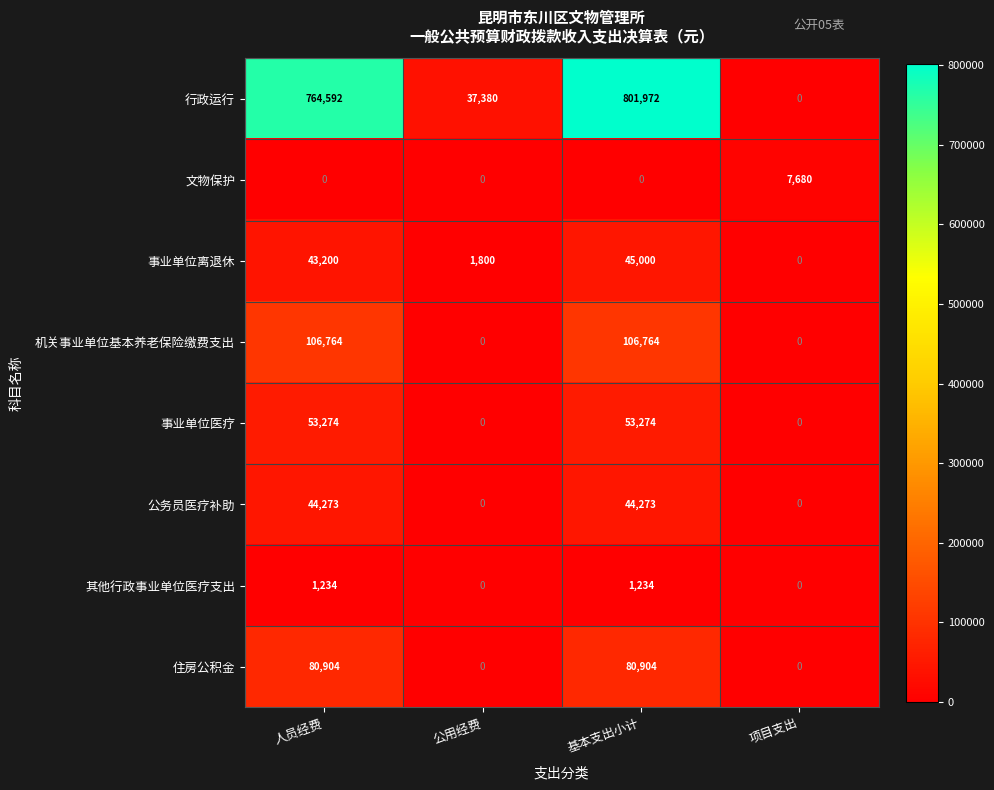

At which category is the sum across all series the highest?

基本支出小计